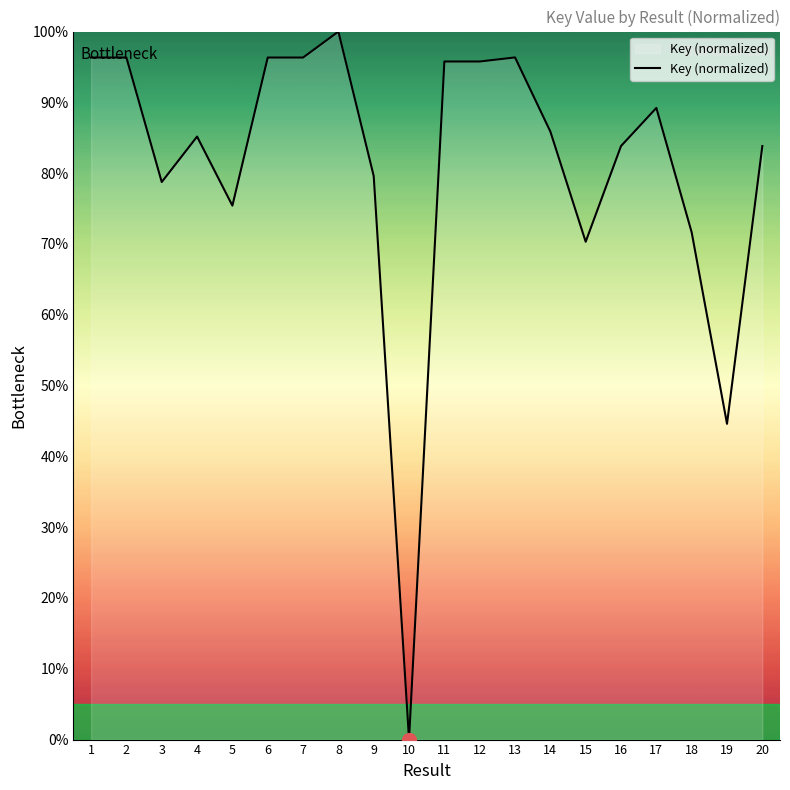

Between 19 and 11, which is larger?

11